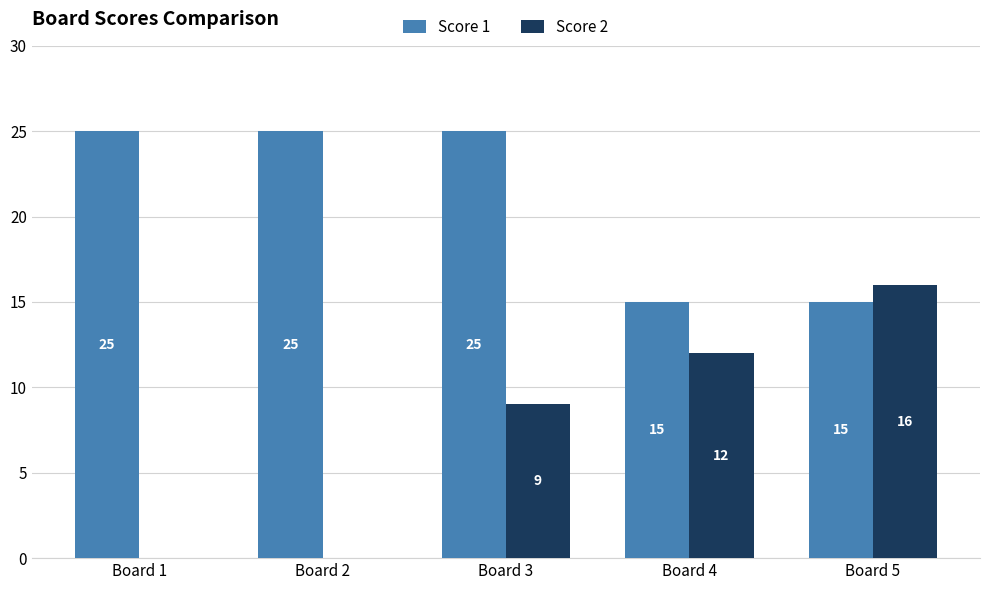

The value of Score 2 at Board 3 is 9. True or false?

True